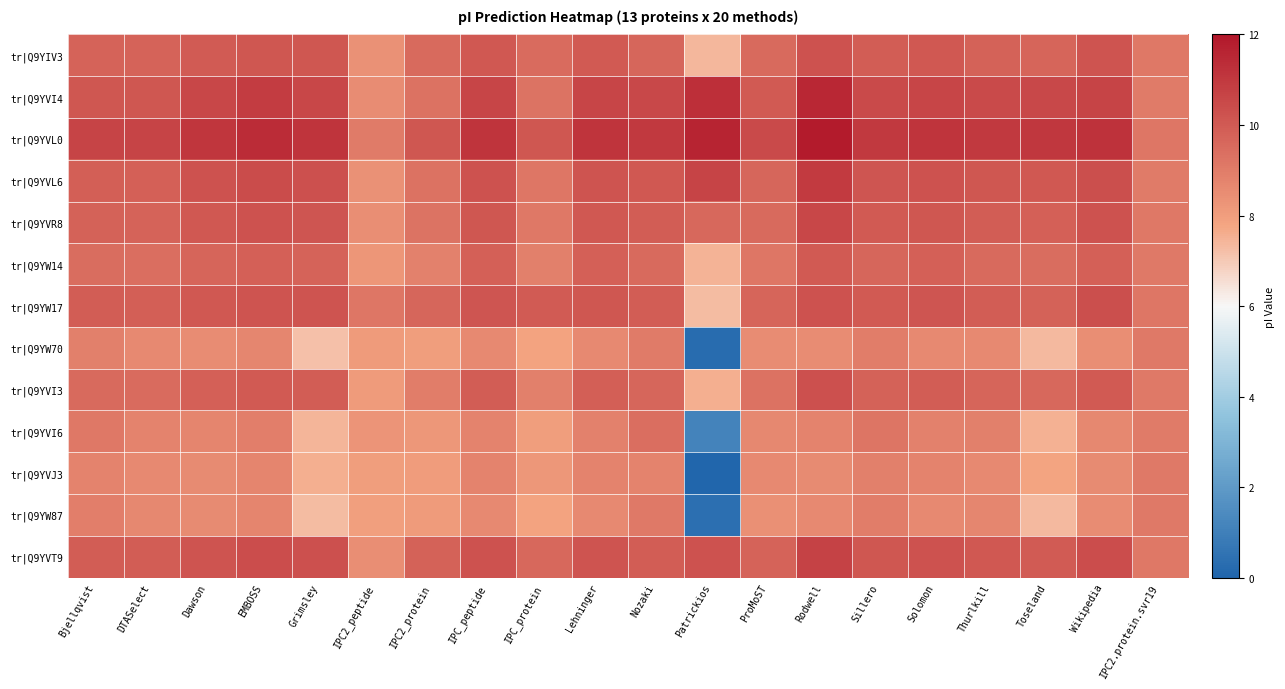

Rank the series by their maximum value, from lowest to highest.

tr|Q9YW87, tr|Q9YW70, tr|Q9YVJ3, tr|Q9YVI6, tr|Q9YW14, tr|Q9YIV3, tr|Q9YVI3, tr|Q9YW17, tr|Q9YVR8, tr|Q9YVT9, tr|Q9YVL6, tr|Q9YVI4, tr|Q9YVL0